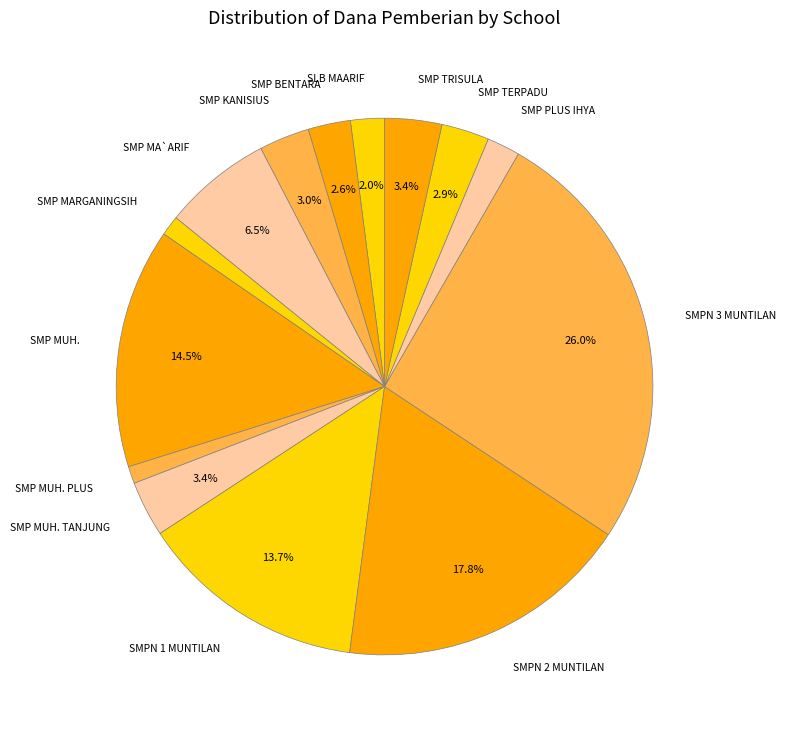

What is the ratio of the value at SMPN 2 MUNTILAN to the value at SMP MA`ARIF?

2.7